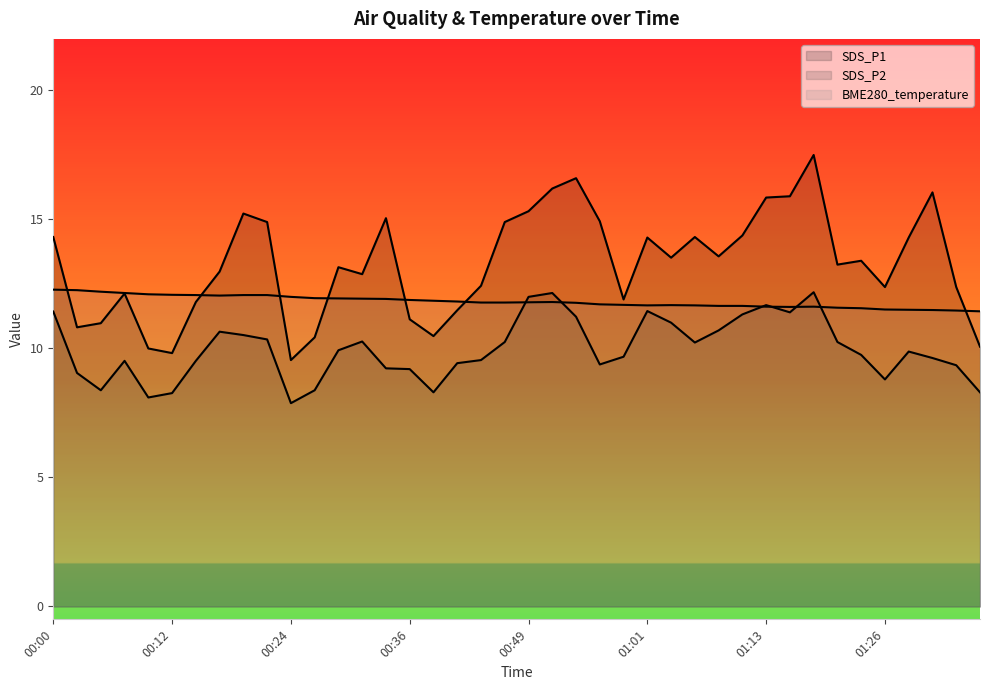

What is the spread (max minus min) of values at 00:56?

5.5